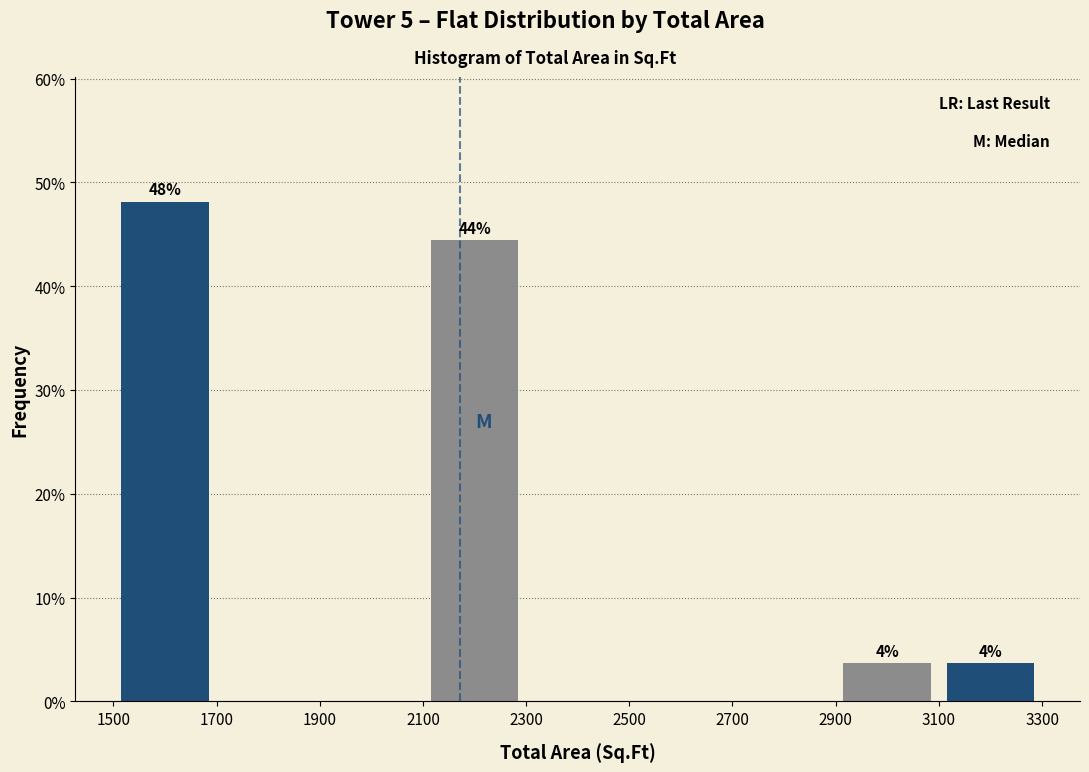

Which range on the x-axis has the tallest bar?

1500 to 1700